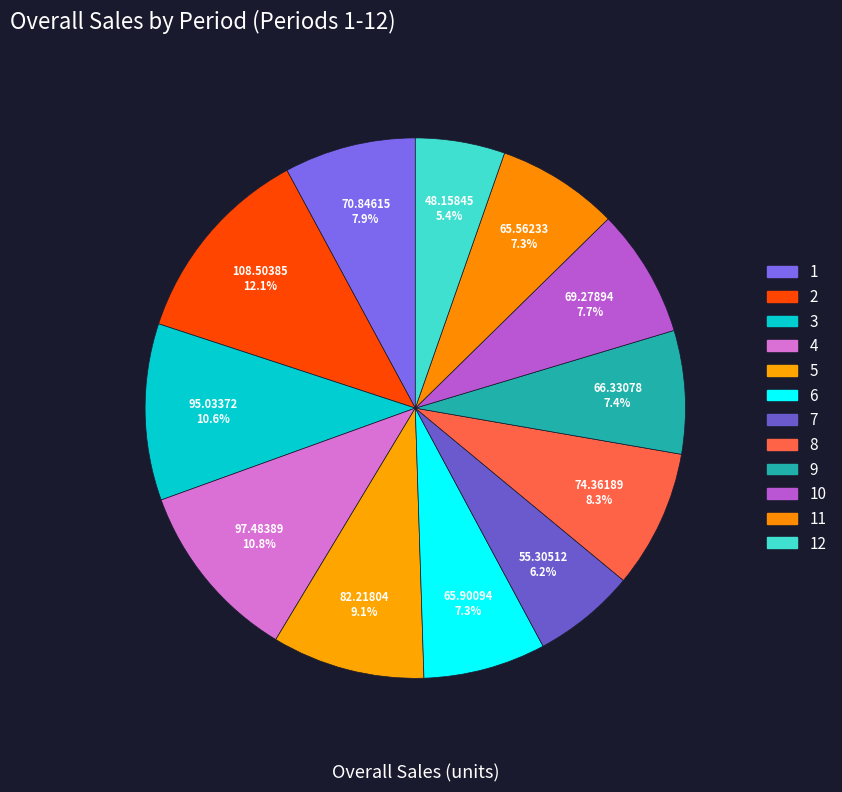

Which slice is the largest?

2